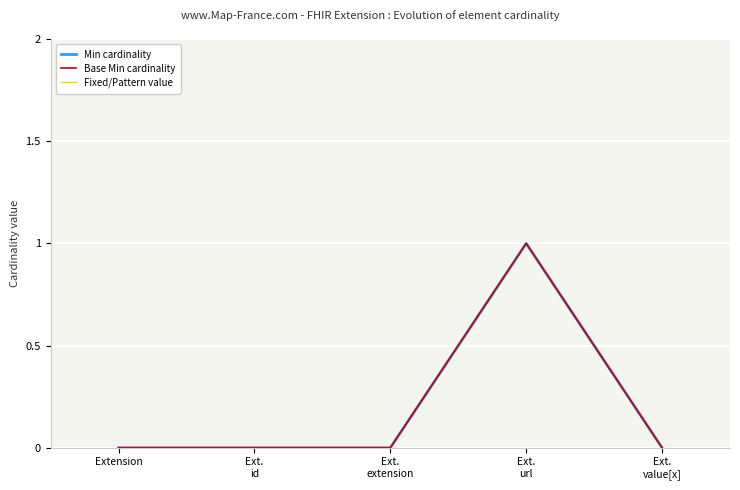

At which label is Fixed/Pattern value closest to 0?

Extension